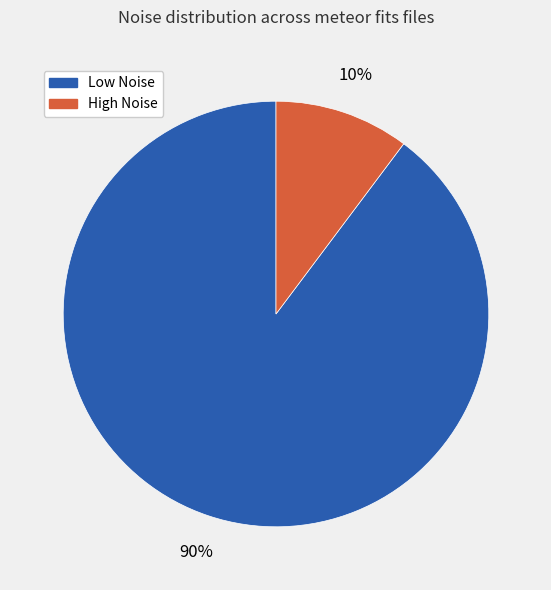

Is there a majority slice in this chart?

Yes